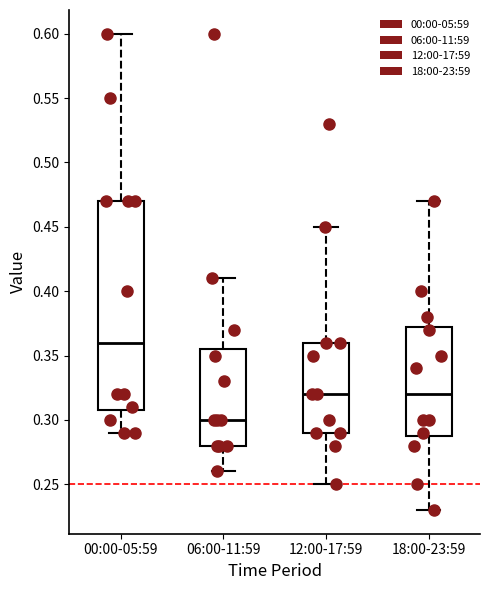

Which box is the tallest, from its lower edge to its upper edge?

00:00-05:59